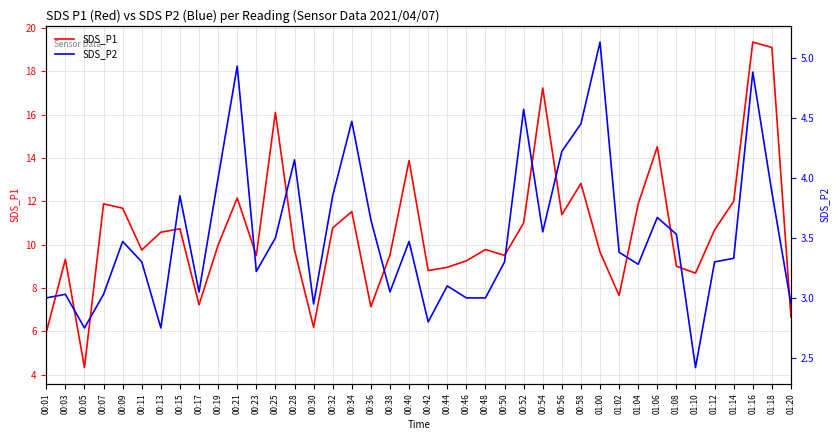

At which label does SDS_P1 reach its peak?

01:16